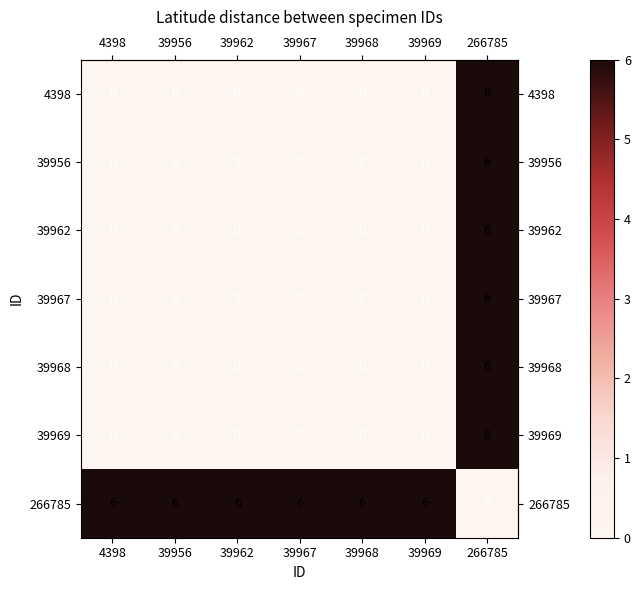

At how many categories does at least one series exceed 3?

7